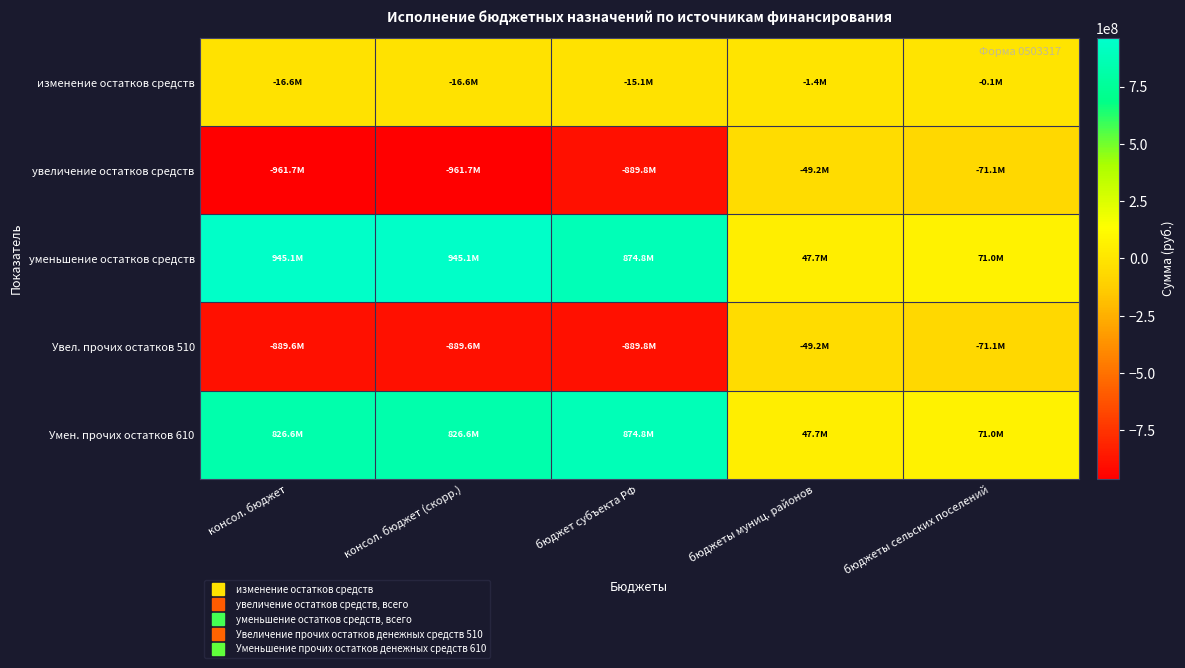

Which has a higher value, бюджеты муниц. районов or консол. бюджет?

бюджеты муниц. районов